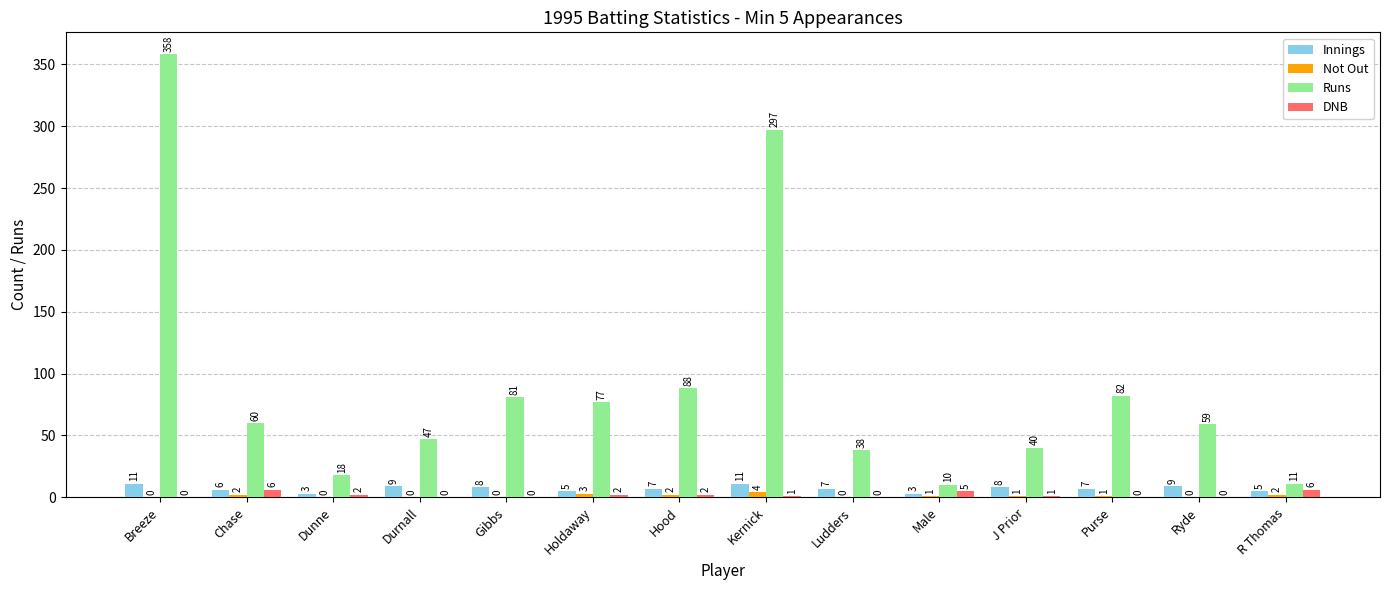

Reading right to left, transcribe all the data shown in this chart.

Innings: R Thomas=5	Ryde=9	Purse=7	J Prior=8	Male=3	Ludders=7	Kernick=11	Hood=7	Holdaway=5	Gibbs=8	Durnall=9	Dunne=3	Chase=6	Breeze=11
Not Out: R Thomas=2	Ryde=0	Purse=1	J Prior=1	Male=1	Ludders=0	Kernick=4	Hood=2	Holdaway=3	Gibbs=0	Durnall=0	Dunne=0	Chase=2	Breeze=0
Runs: R Thomas=11	Ryde=59	Purse=82	J Prior=40	Male=10	Ludders=38	Kernick=297	Hood=88	Holdaway=77	Gibbs=81	Durnall=47	Dunne=18	Chase=60	Breeze=358
DNB: R Thomas=6	Ryde=0	Purse=0	J Prior=1	Male=5	Ludders=0	Kernick=1	Hood=2	Holdaway=2	Gibbs=0	Durnall=0	Dunne=2	Chase=6	Breeze=0